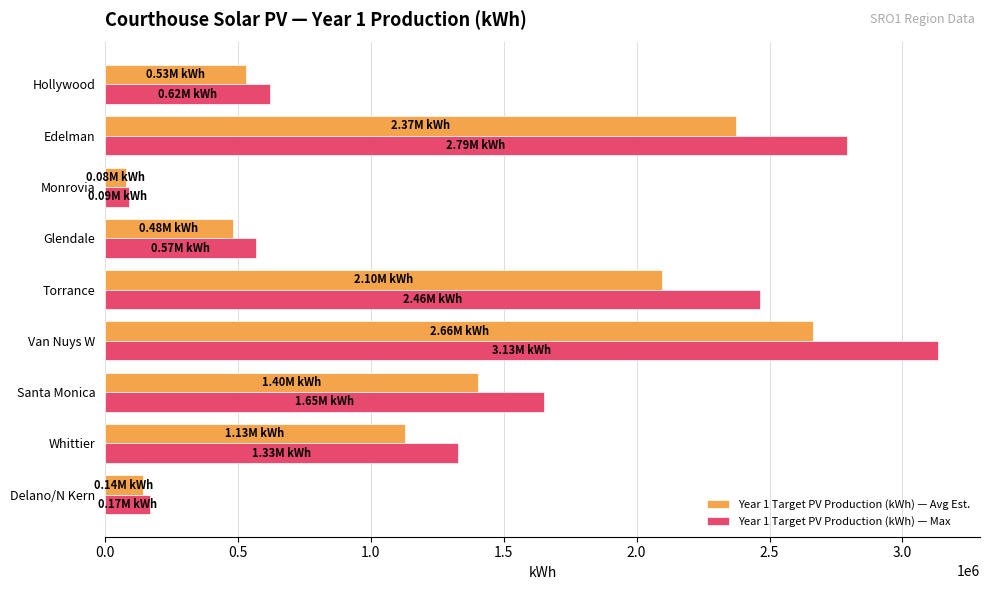

Which series changed the most between Santa Monica and Van Nuys W?

Year 1 Target PV Production (kWh) — Max